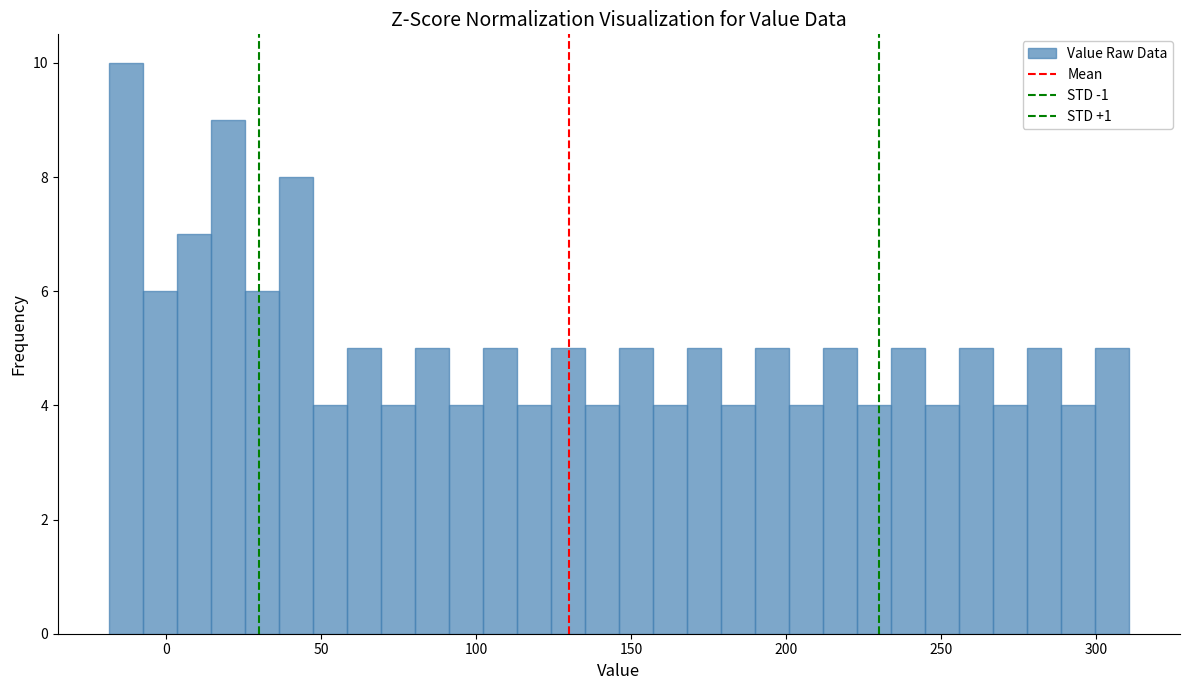

Around what value on the x-axis is the tallest bar? Give the approximate position of its centre, as read against the axis.

-15